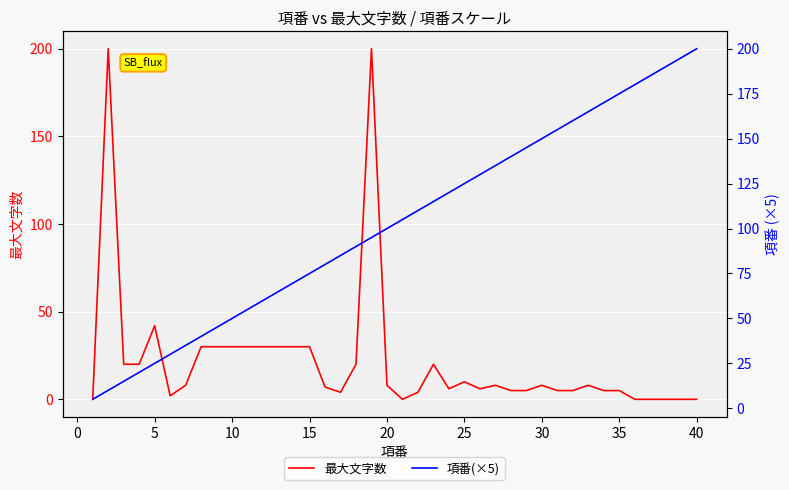

The value of 最大文字数 at 5 is 9. True or false?

False